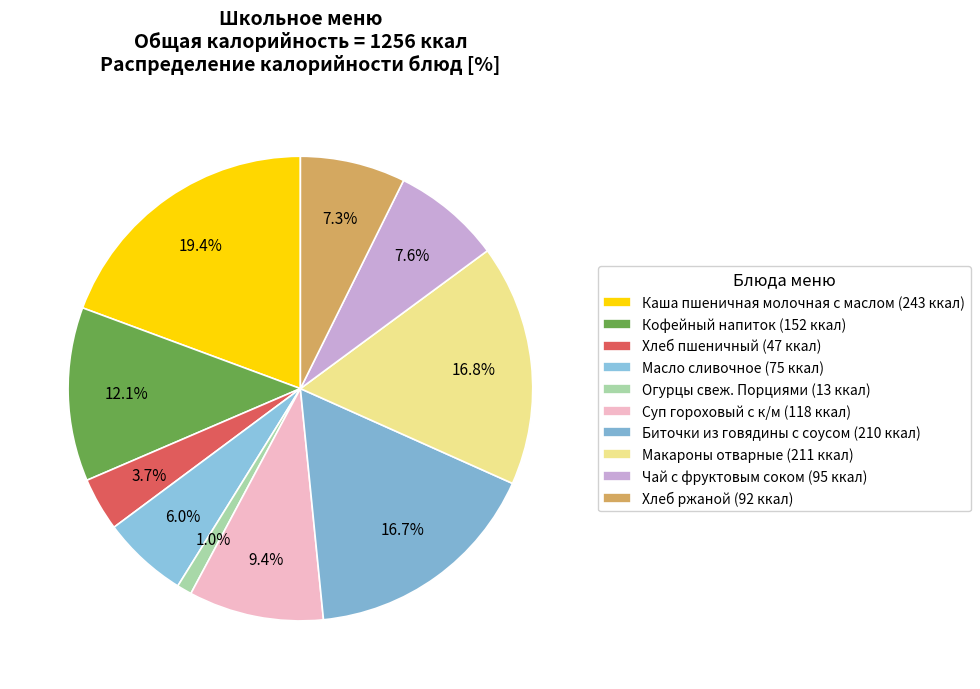

Rank the categories by value from lowest to highest.

Огурцы свеж. Порциями, Хлеб пшеничный, Масло сливочное, Хлеб ржаной, Чай с фруктовым соком, Суп гороховый с к/м, Кофейный напиток, Биточки из говядины с соусом, Макароны отварные, Каша пшеничная молочная с маслом